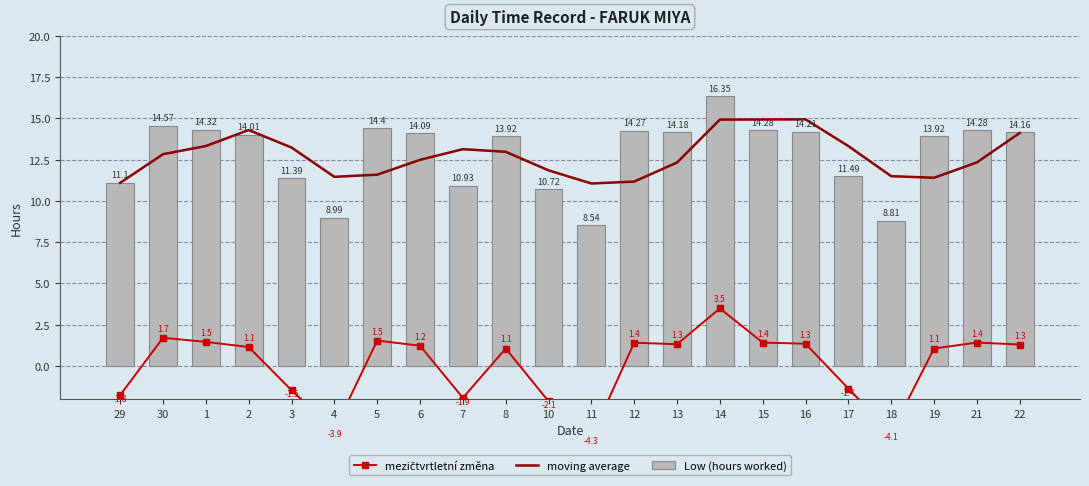

Which series has the largest total across all categories?

Low (hours worked)